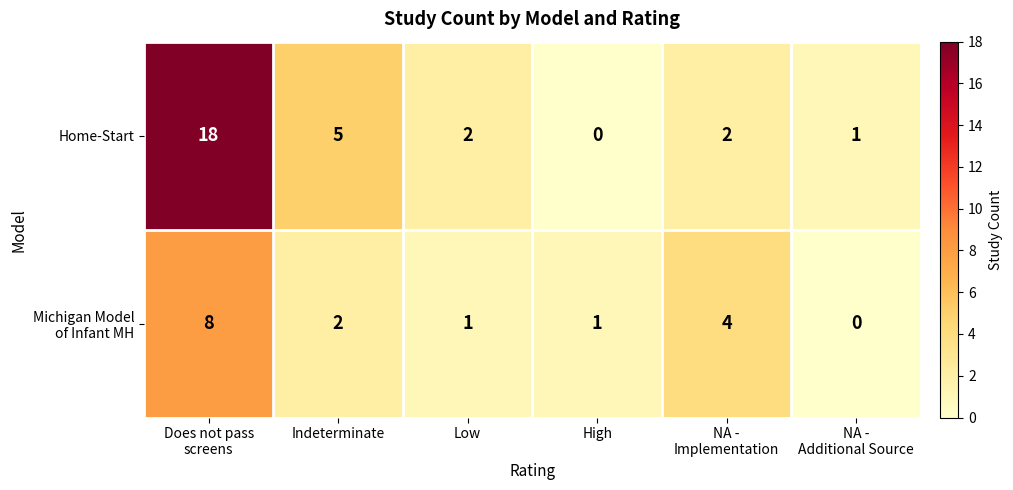

Which series has the widest spread of values?

Home-Start